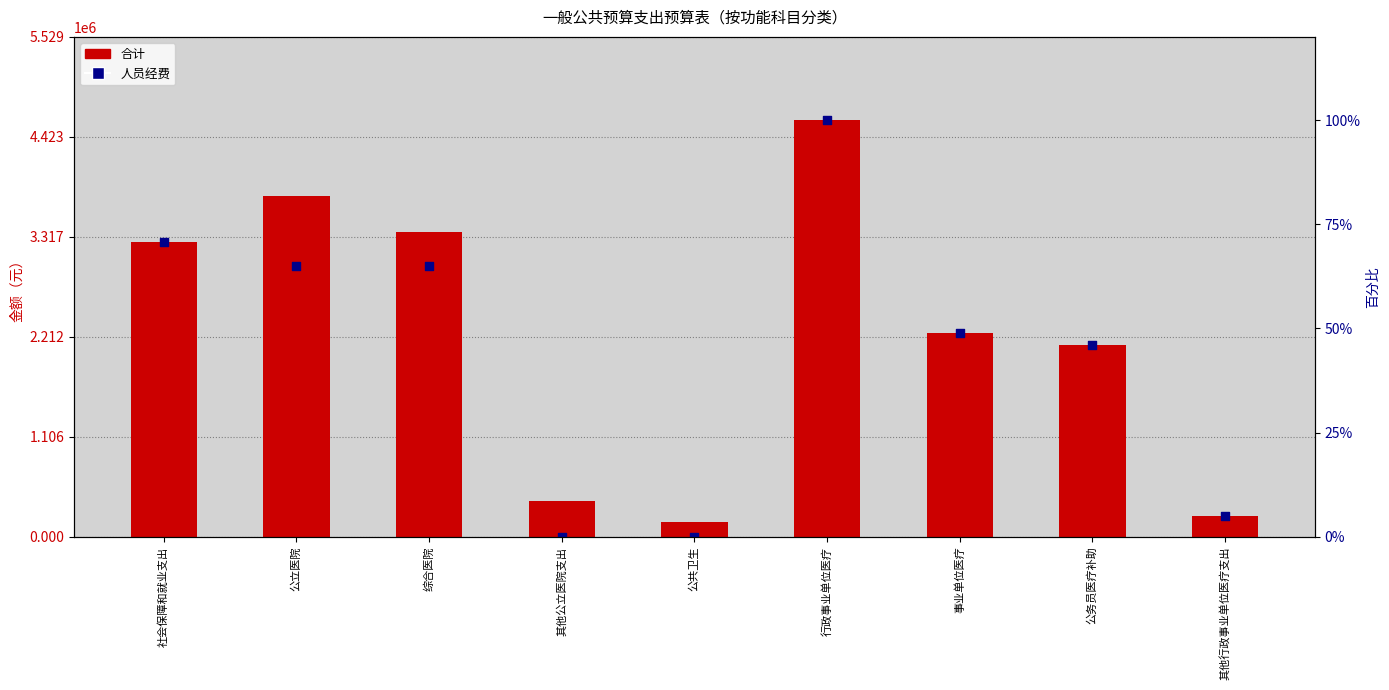

Which series has the largest total across all categories?

合计